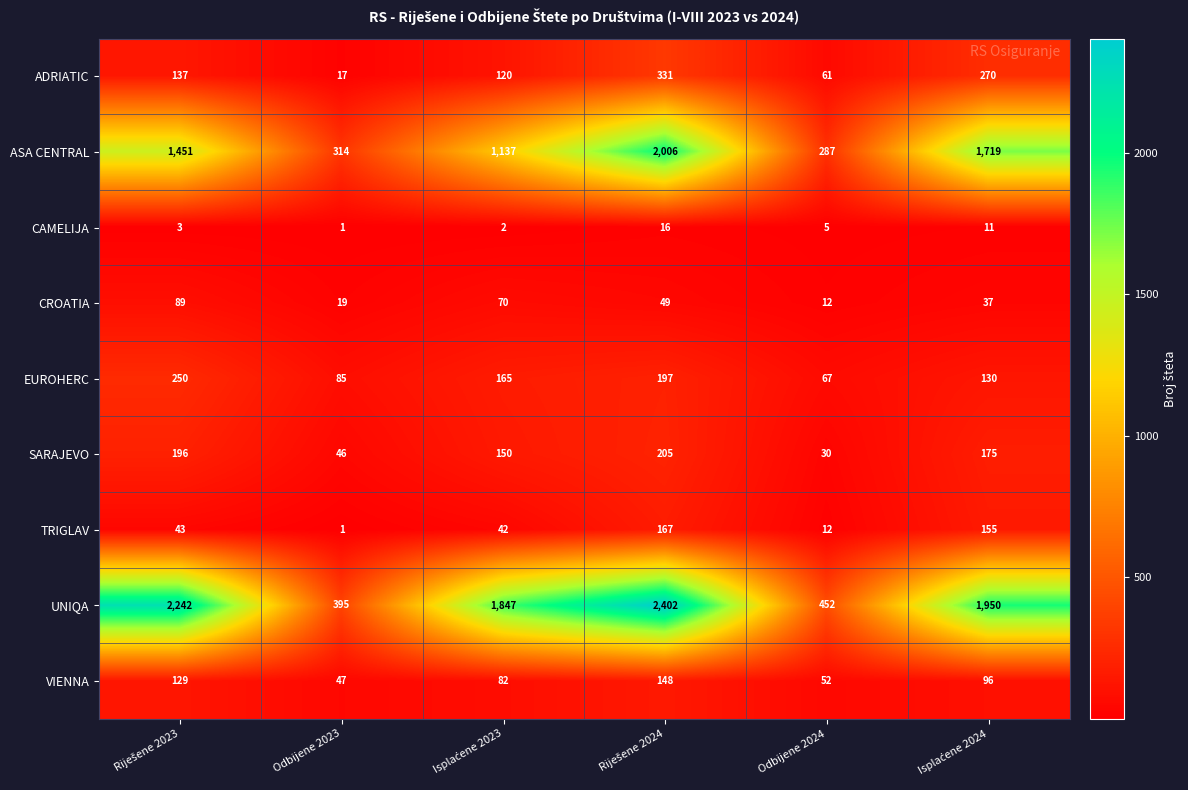

True or false: ADRIATIC has a value of 17 at Odbijene 2023.

True